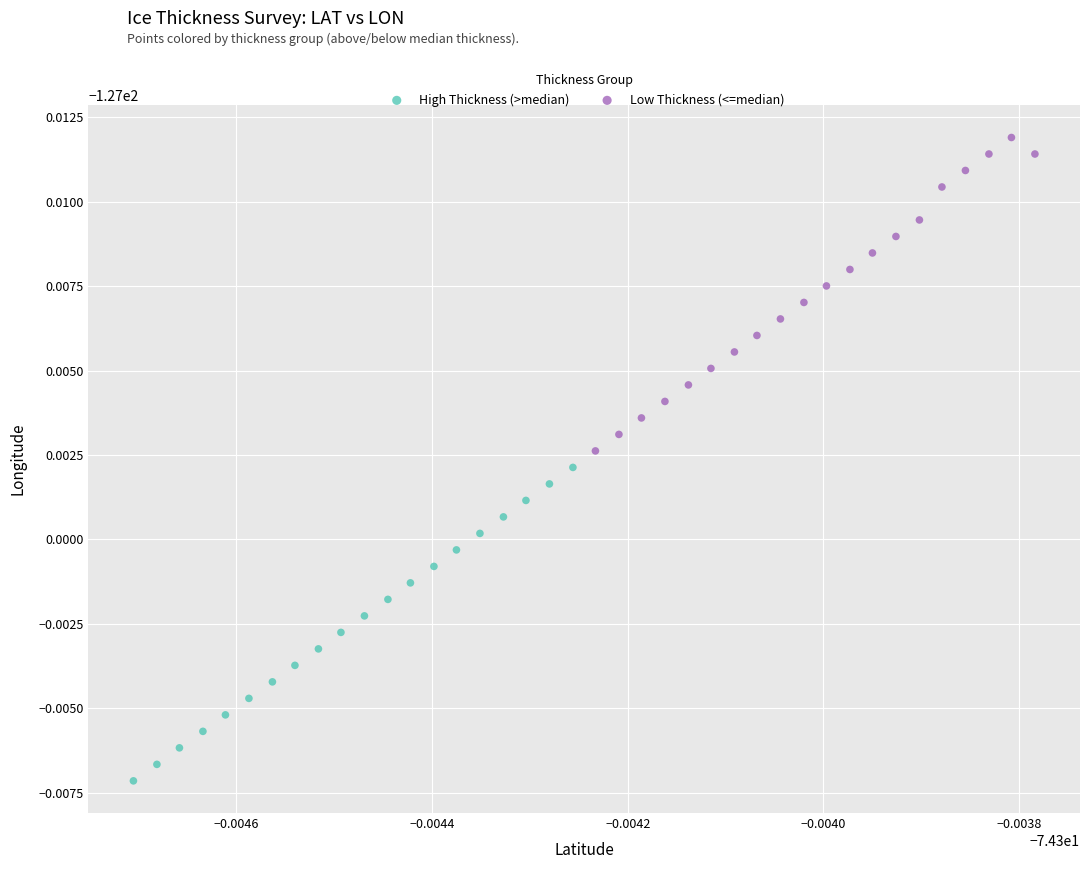

Which series reaches the minimum Y coordinate?

High Thickness (>median)